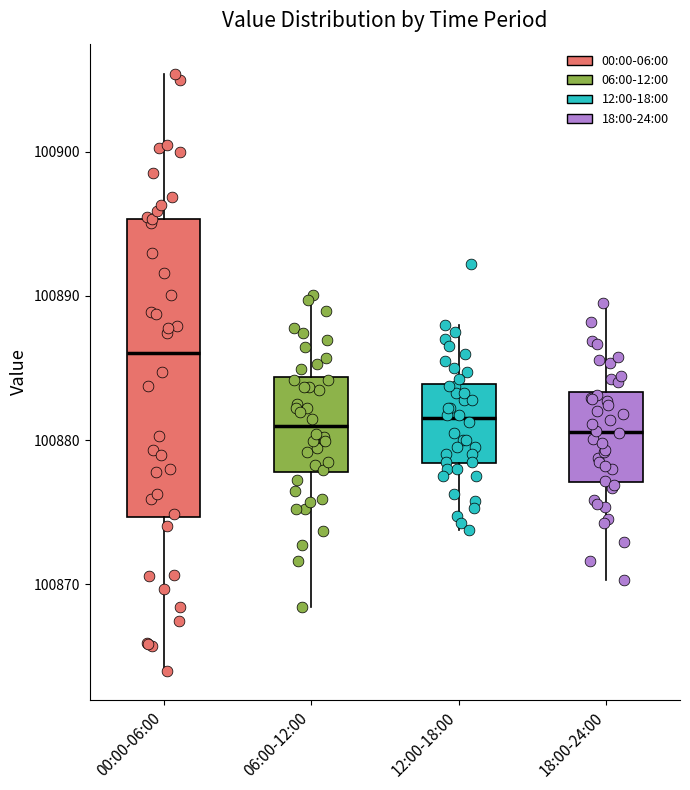

Reading left to right, read every box against the y-axis: the position of its median line, the range the box covers, and the ends of its whiskers. The values are not printed on the chart, so give them approximately, as read against the axis.

00:00-06:00: median 100886, box 100875 to 100895, whiskers 100864 to 100905
06:00-12:00: median 100881, box 100878 to 100884, whiskers 100868 to 100890
12:00-18:00: median 100882, box 100878 to 100884, whiskers 100874 to 100888
18:00-24:00: median 100881, box 100877 to 100883, whiskers 100870 to 100890